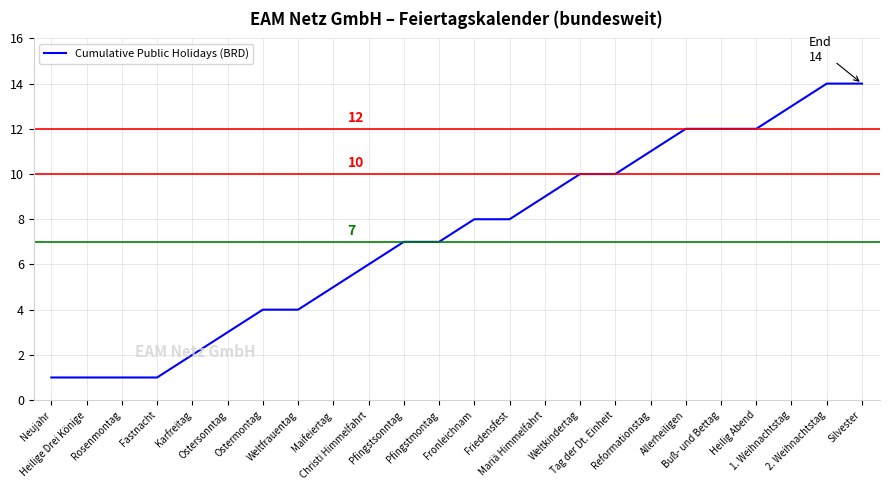

How many categories are shown in the chart?

24